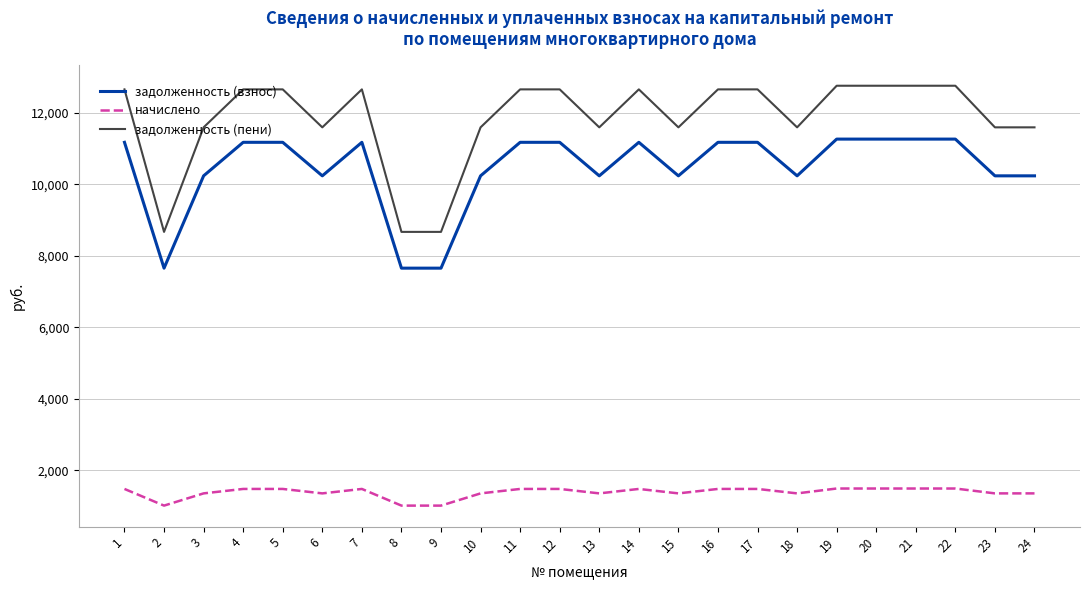

Rank the series by their maximum value, from lowest to highest.

начислено, задолженность (взнос), задолженность (пени)